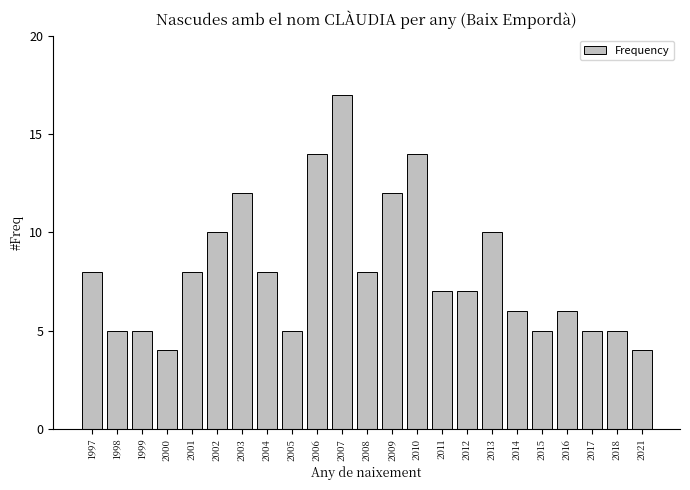

Reading right to left, transcribe all the data shown in this chart.

4	5	5	6	5	6	10	7	7	14	12	8	17	14	5	8	12	10	8	4	5	5	8